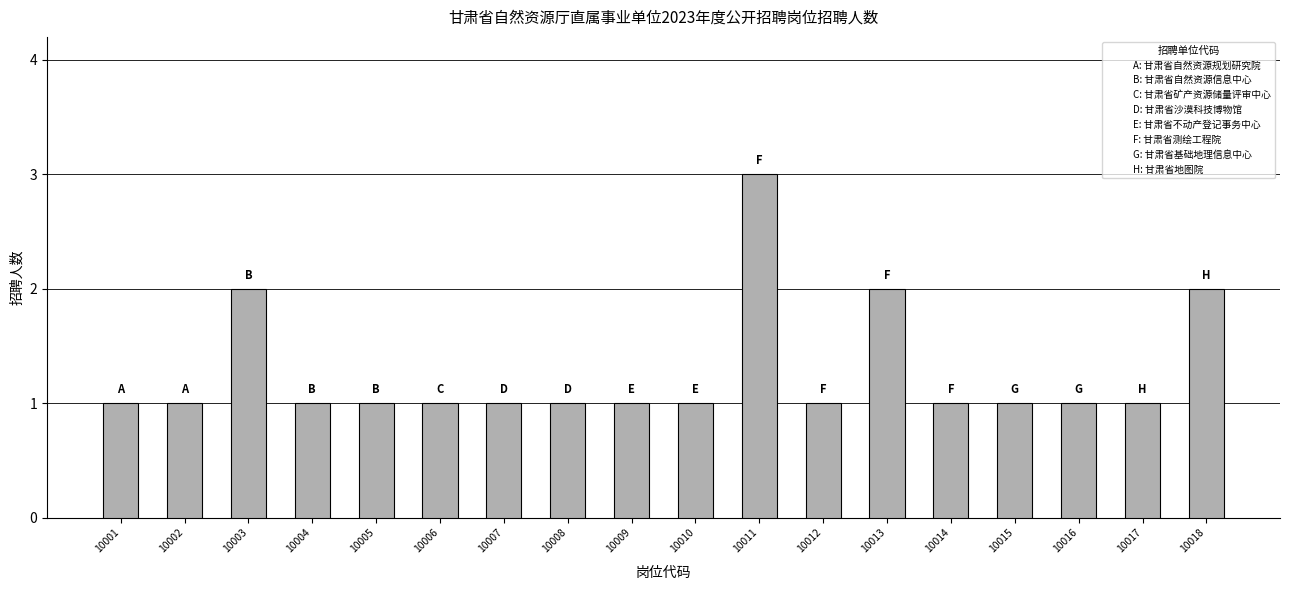

What is the value of the 10th bar from the left?

1